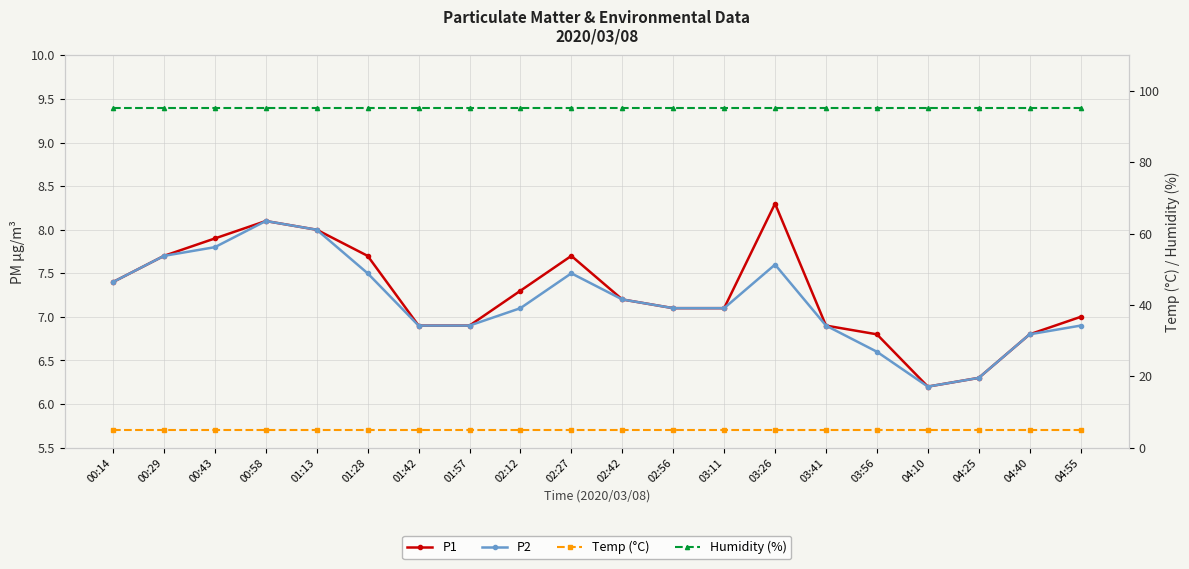

True or false: P2 and Humidity (%) cross at least once.

False